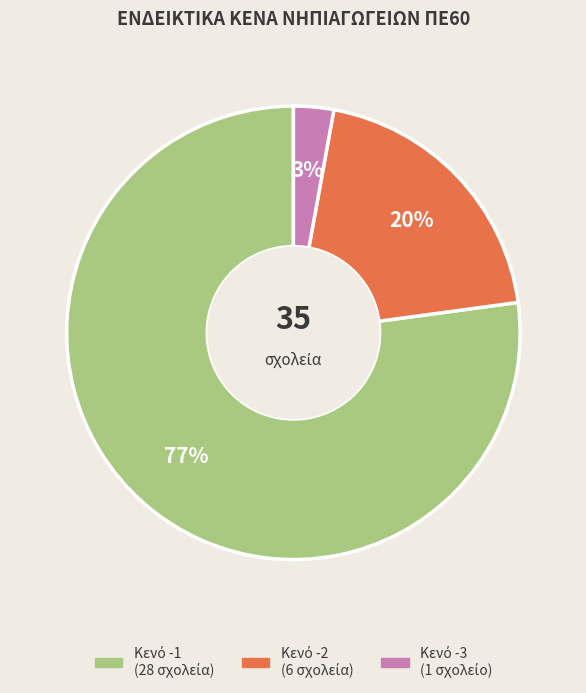

To the nearest percent, what is the difference between the largest and smallest slice percentages?

74%